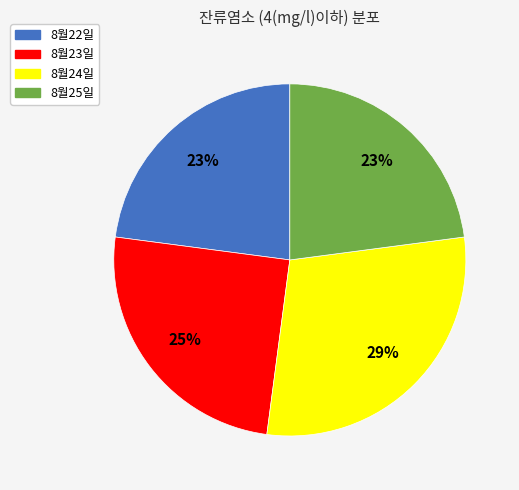

Combined, do 8월25일 and 8월23일 account for over 50%?

No